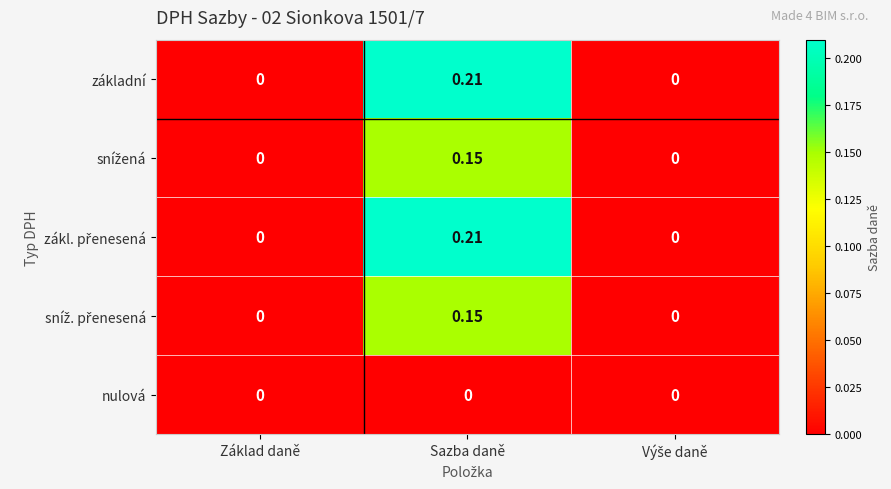

Count the number of data series in this chart.

5